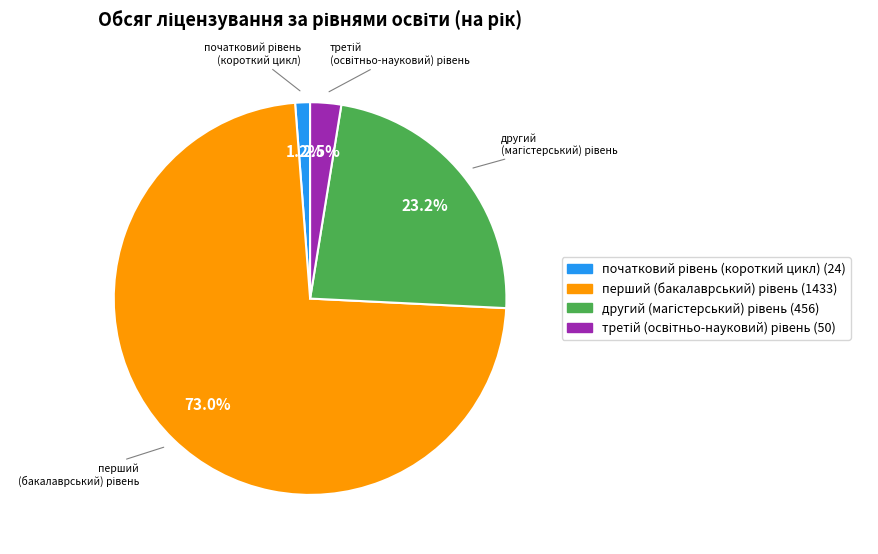

How many slices are in this pie chart?

4